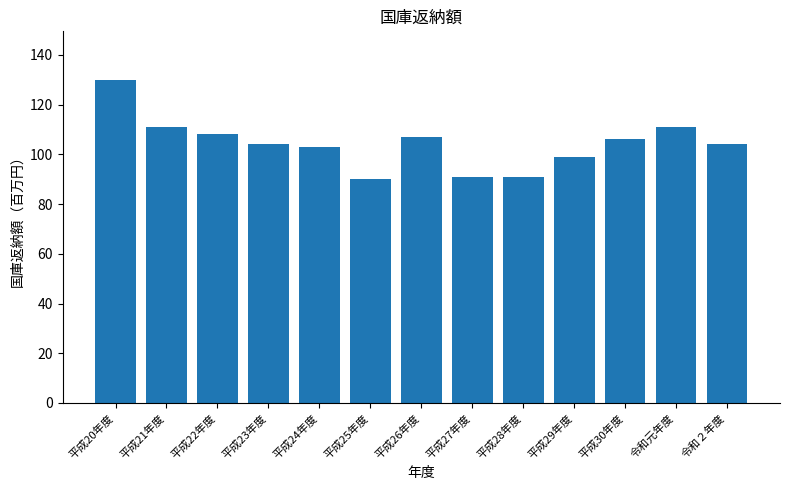

Reading left to right, list all the values displayed in this chart.

平成20年度=130	平成21年度=111	平成22年度=108	平成23年度=104	平成24年度=103	平成25年度=90	平成26年度=107	平成27年度=91	平成28年度=91	平成29年度=99	平成30年度=106	令和元年度=111	令和２年度=104